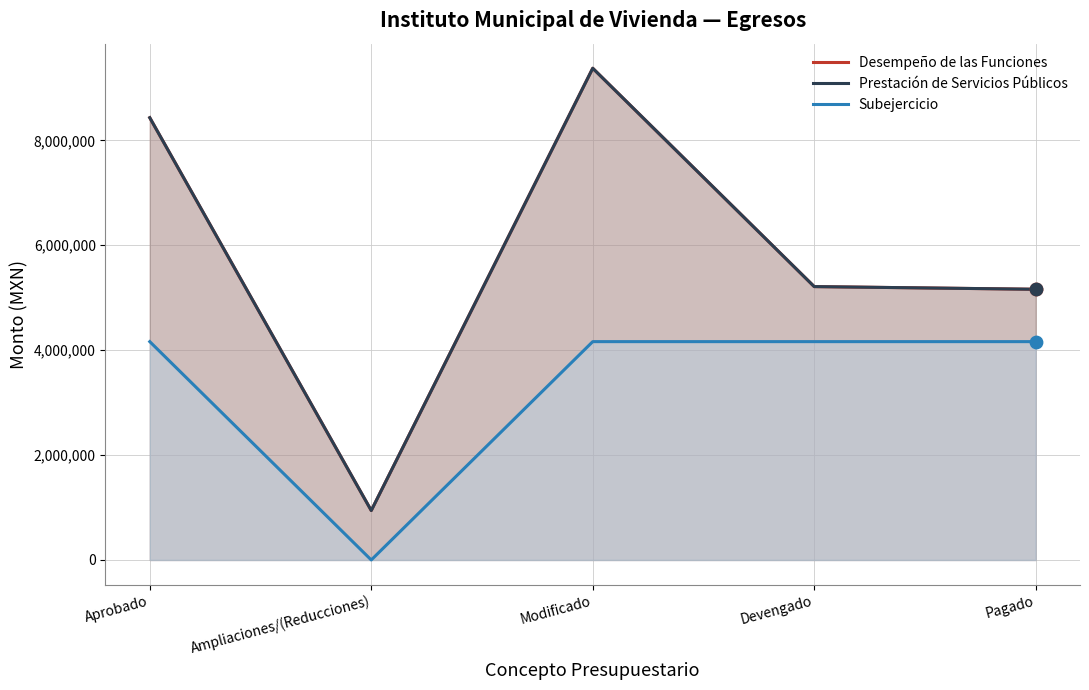

Which series reaches the maximum Y coordinate?

Desempeño de las Funciones